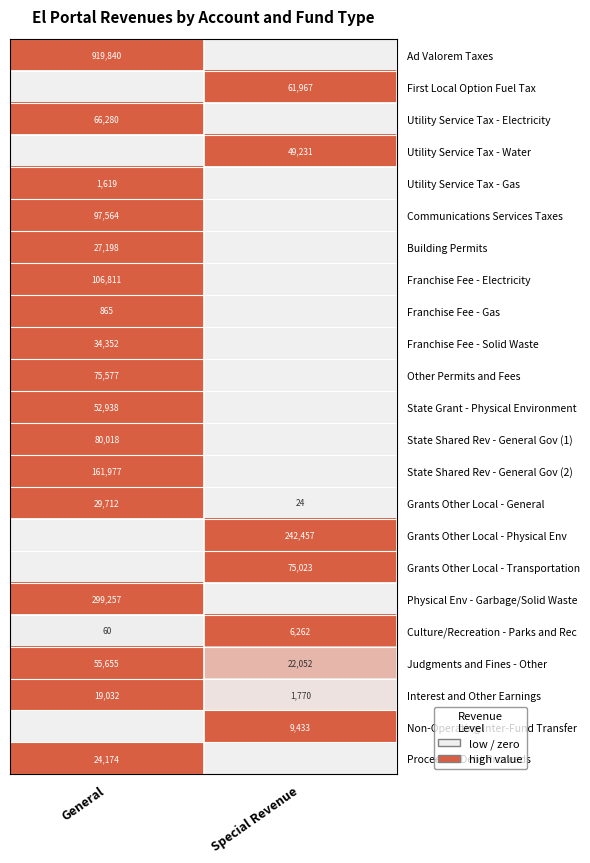

The Grants Other Local - Transportation series shows 23701 at Special Revenue. True or false?

False